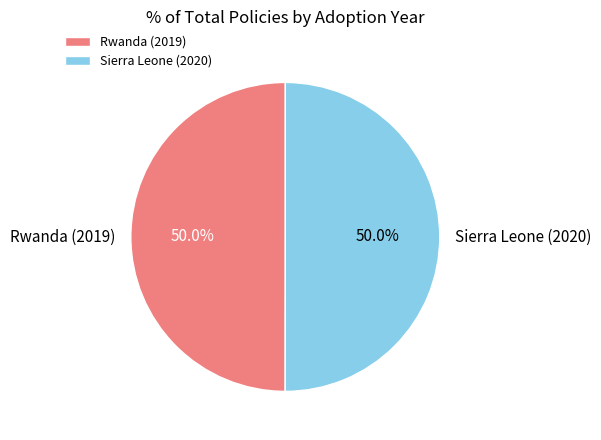

What portion of the pie excludes Rwanda (2019)?

50.0%